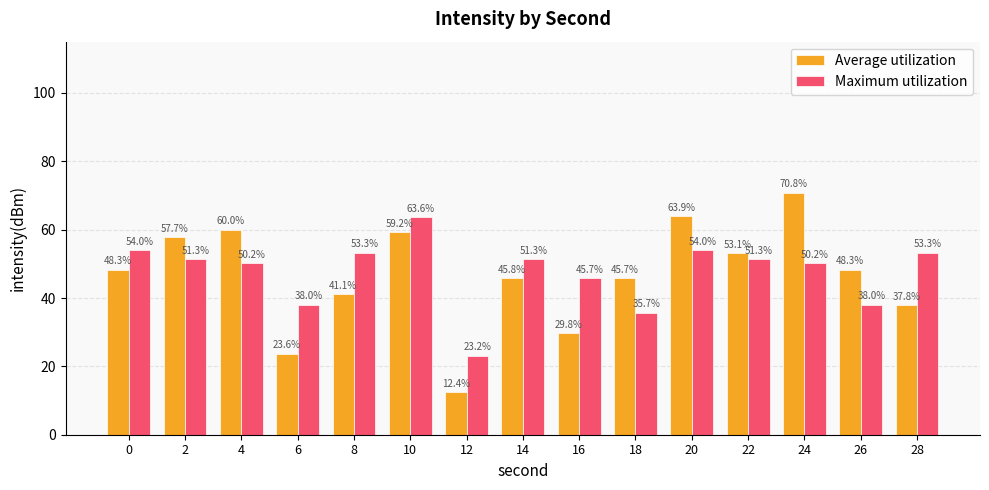

At how many categories does at least one series exceed 59?

4